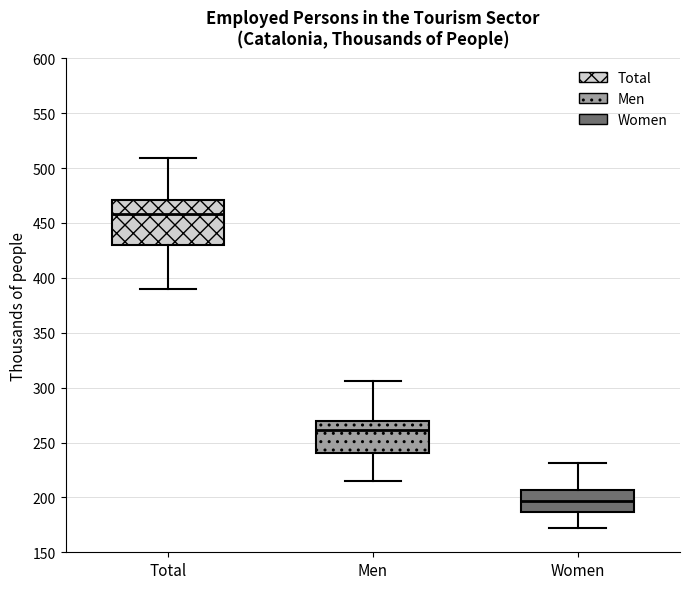

Which box's median line is the highest?

Total